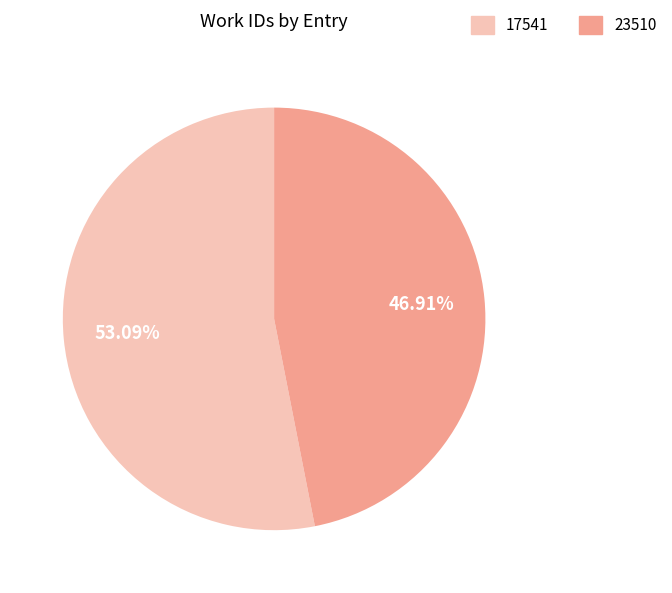

How many slices are in this pie chart?

2